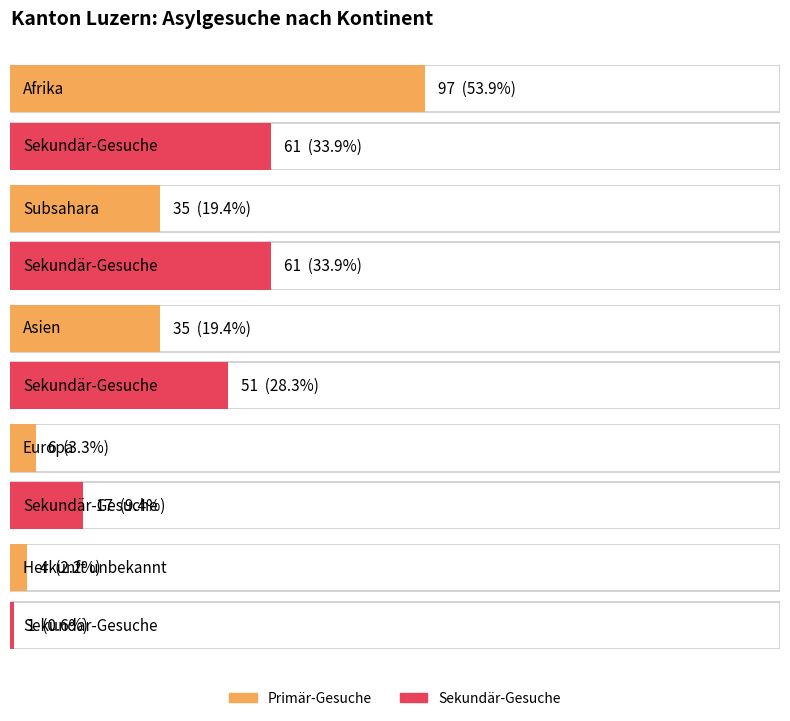

True or false: Sekundär-Gesuche has a value of 25 at Europa.

False